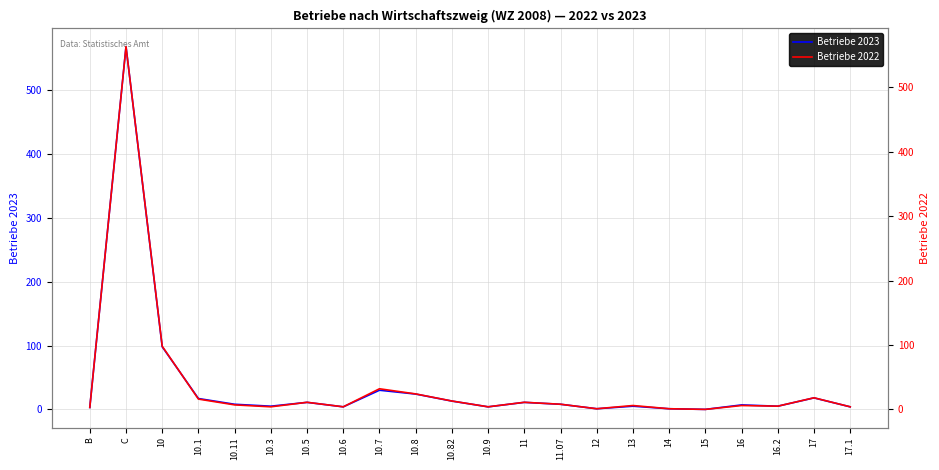

True or false: Betriebe 2023 and Betriebe 2022 intersect in this chart.

False